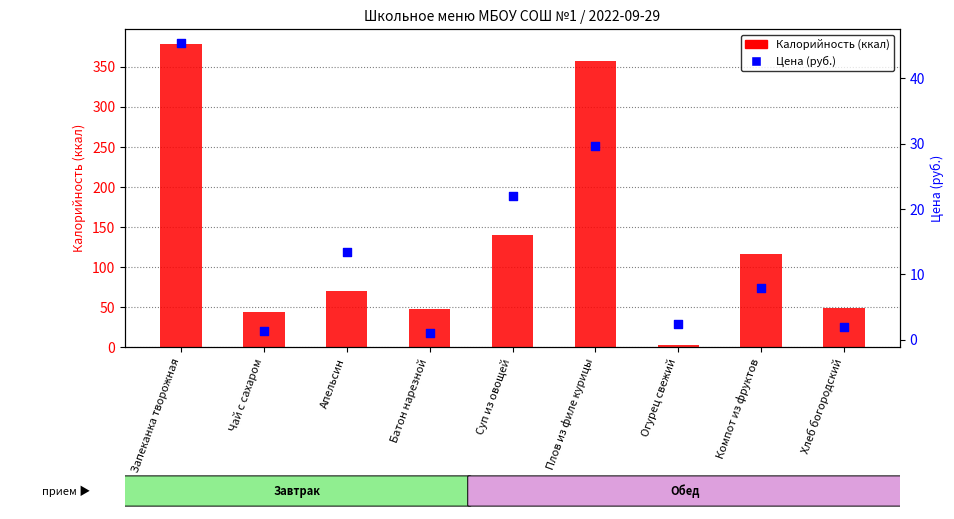

At which category is the sum across all series the highest?

Запеканка творожная